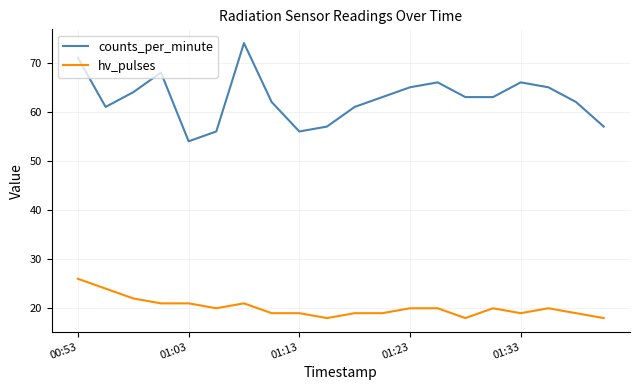

What is the greatest value displayed?

74